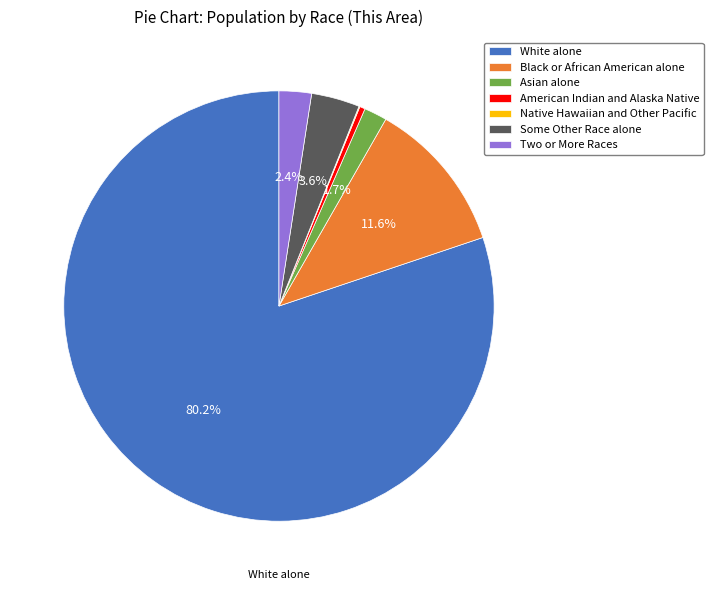

How much of the chart is everything except Black or African American alone?

88.4%